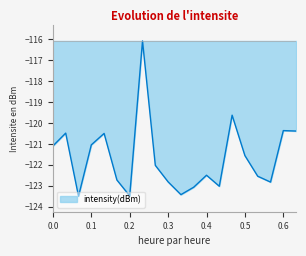

What is the minimum value shown in the chart?

-123.5